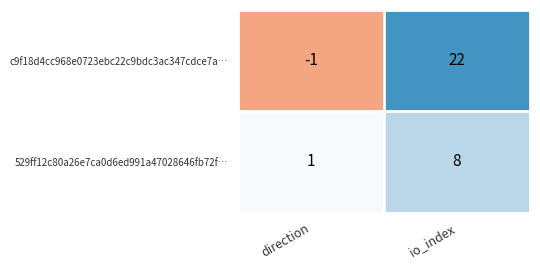

What is the total value across all series at io_index?

30